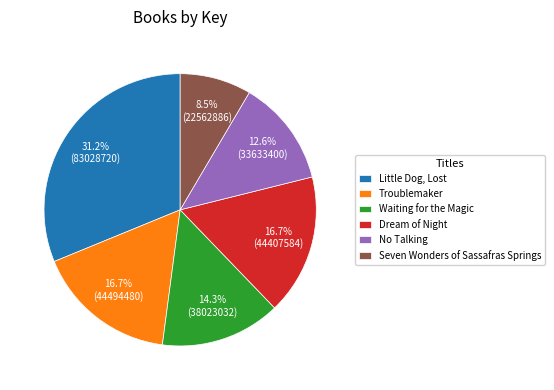

Do No Talking and Waiting for the Magic together represent more than half of the pie?

No